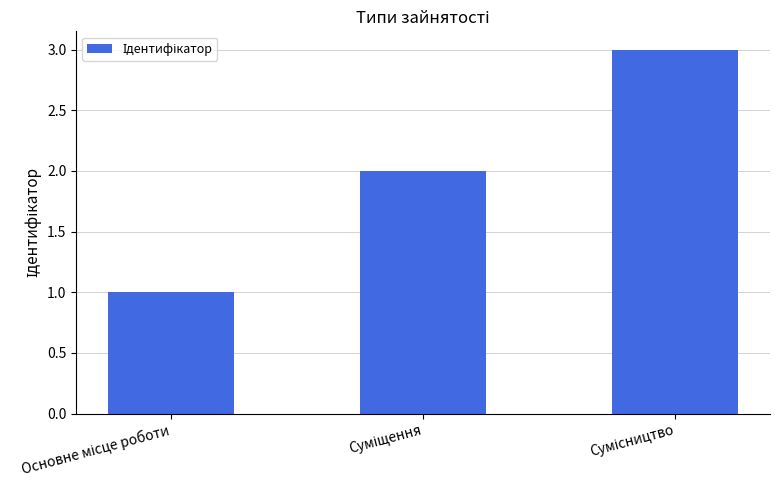

What is the sum of all values?

6